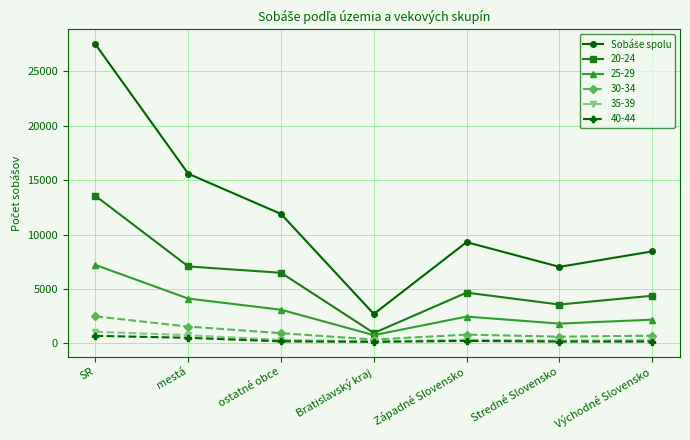

True or false: 25-29 has a value of 2176 at Východné Slovensko.

True